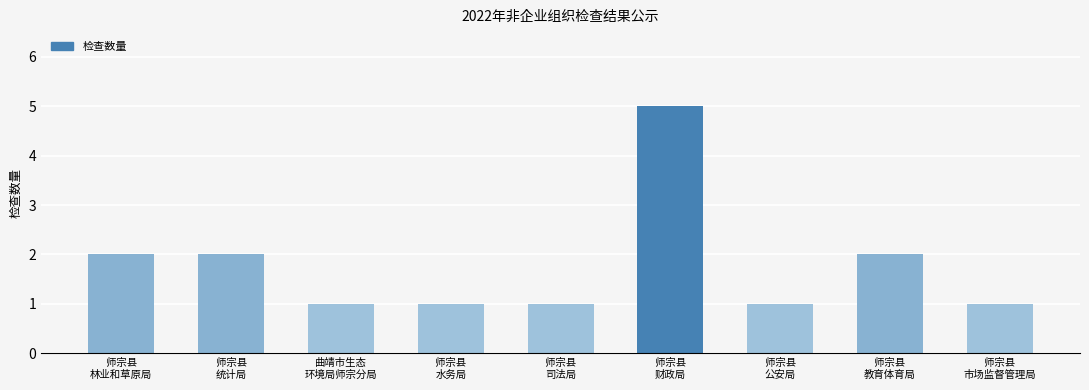

Approximately how many times larger is the value at 曲靖市生态
环境局师宗分局 compared to 师宗县
林业和草原局?

0.5